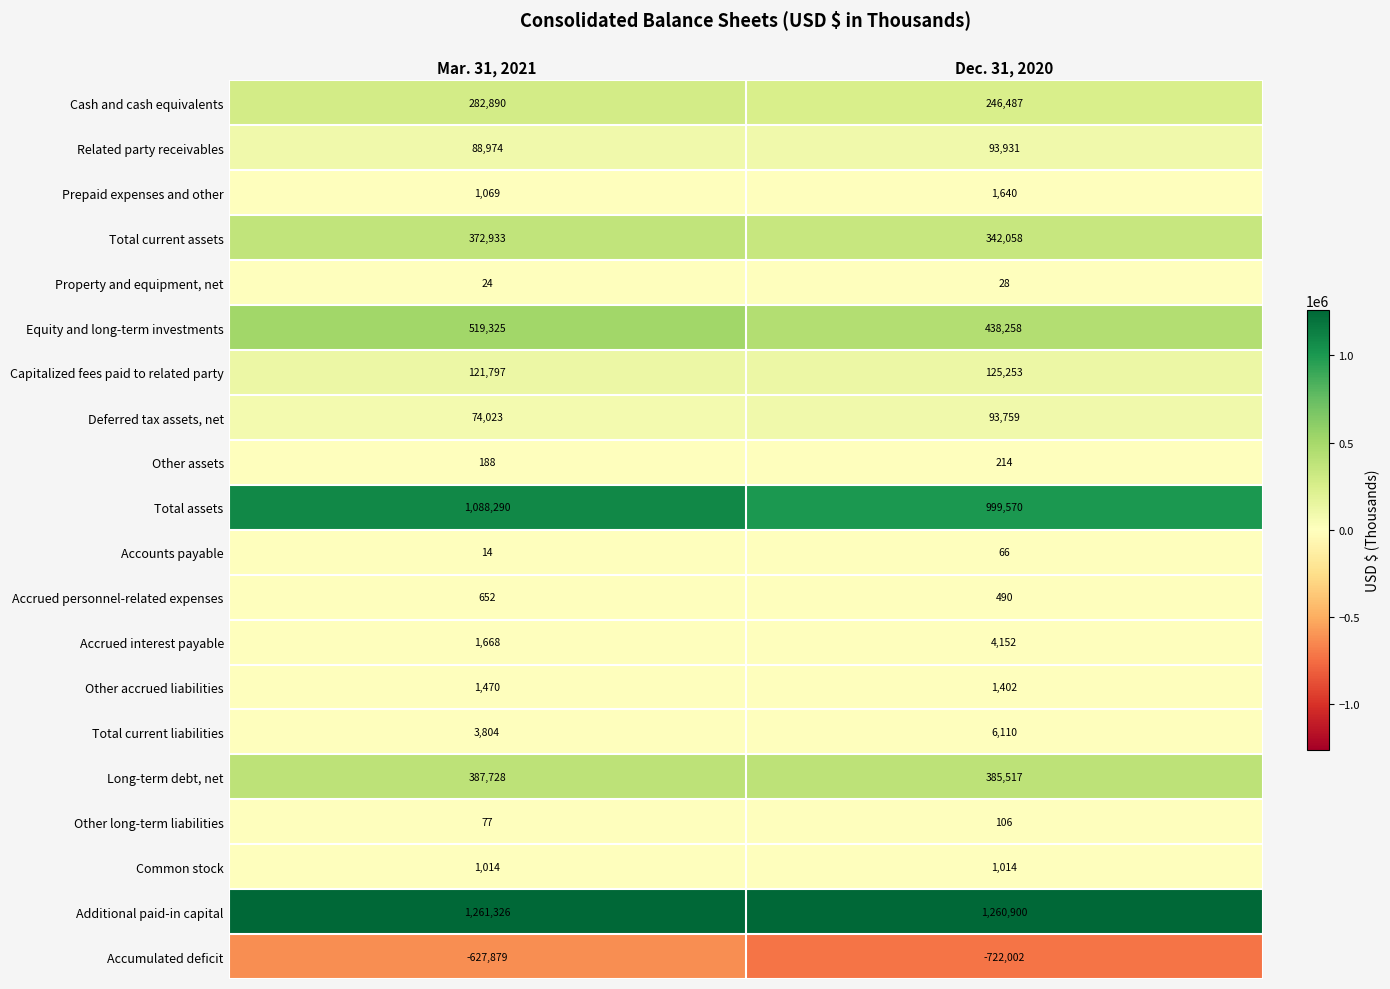

What is the difference between the Accounts payable values at Mar. 31, 2021 and Dec. 31, 2020?

52